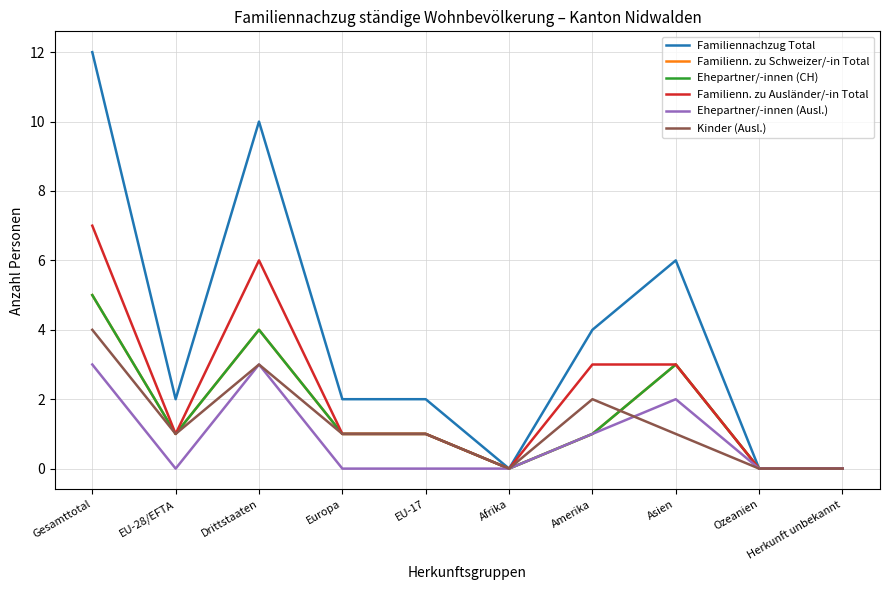

At which label is Kinder (Ausl.) closest to 2?

Amerika